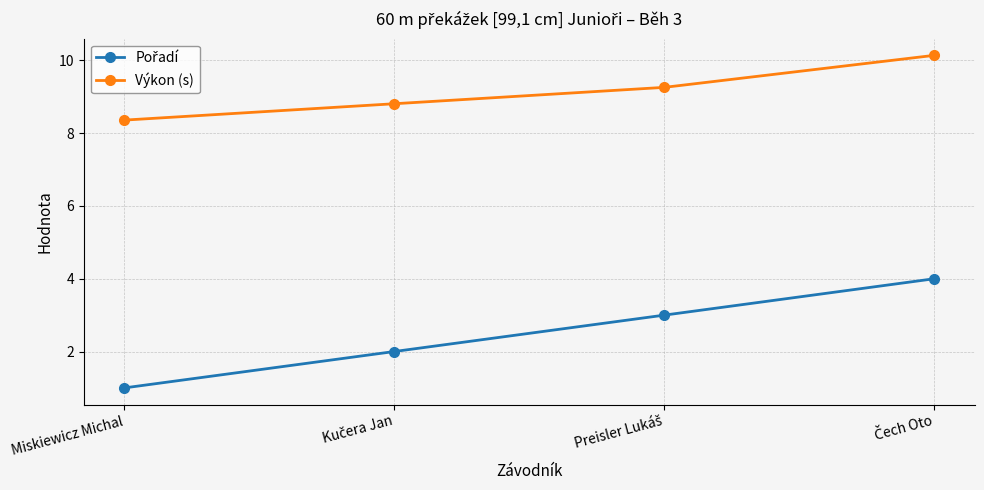

How many data points in Výkon (s) are above 9?

2